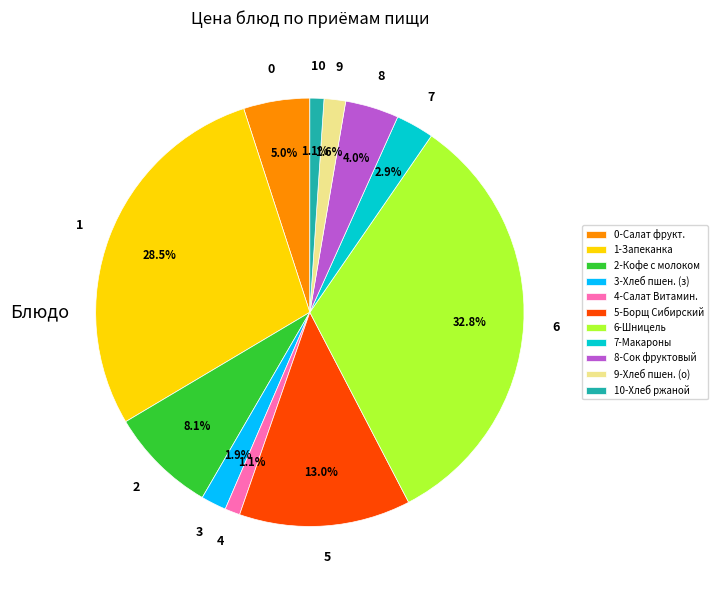

What is the total percentage of 10-Хлеб ржаной and 1-Запеканка?

29.6%